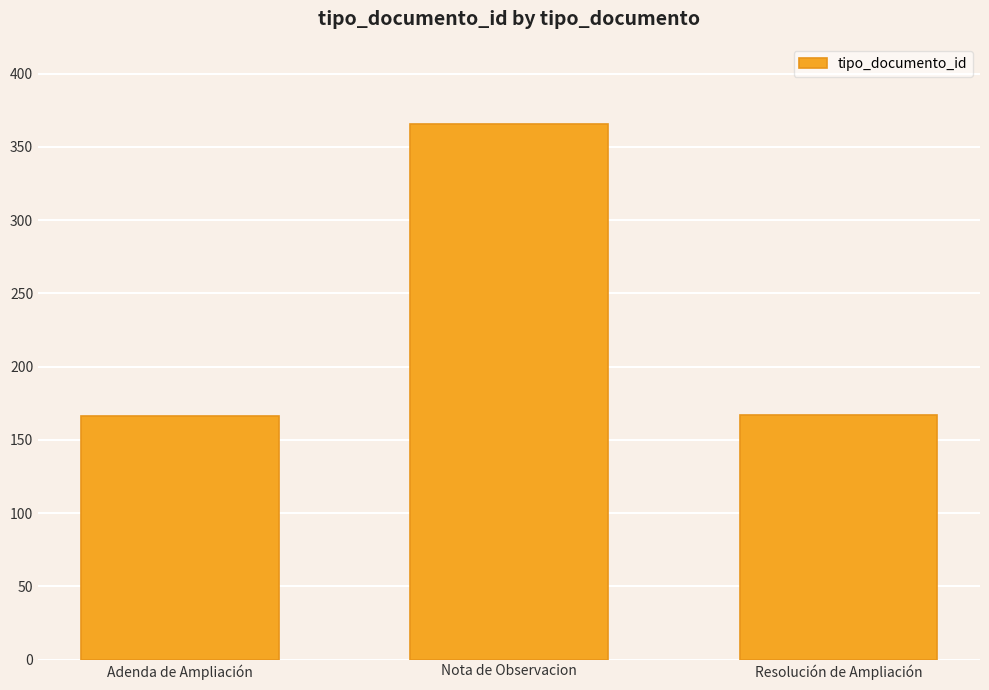

What is the sum of all values?

699